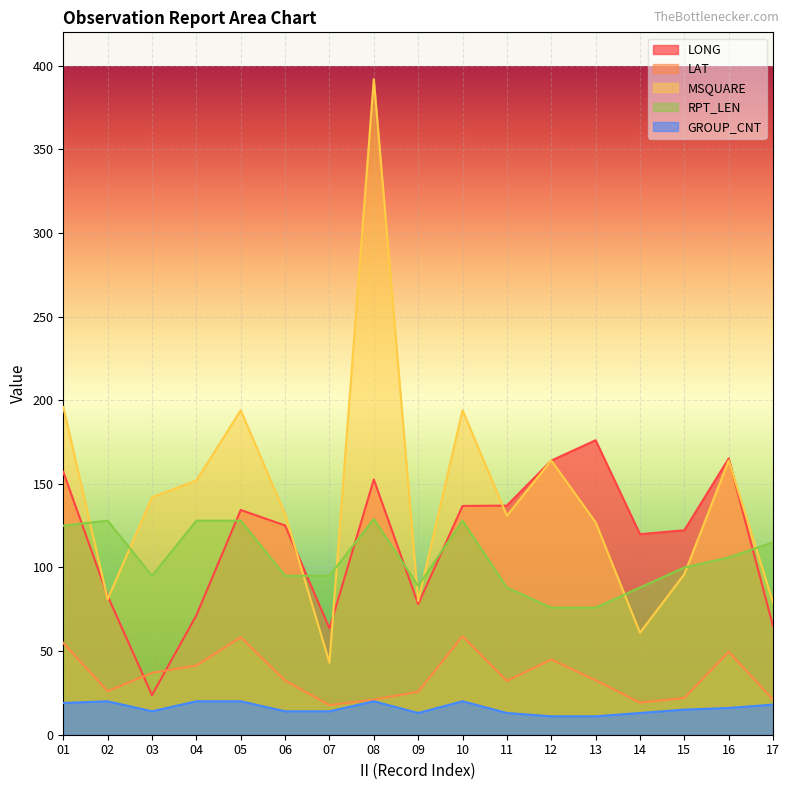

What is the sum of the LONG values at 08 and 14?

272.5